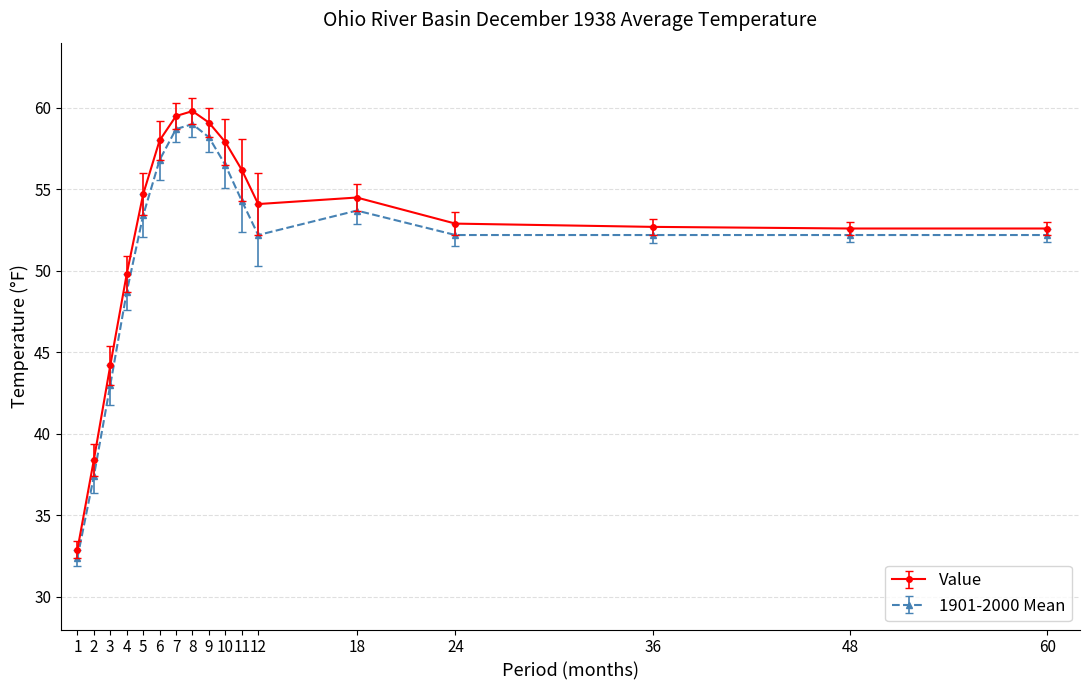

Is this an area chart (filled region under the line)?

No